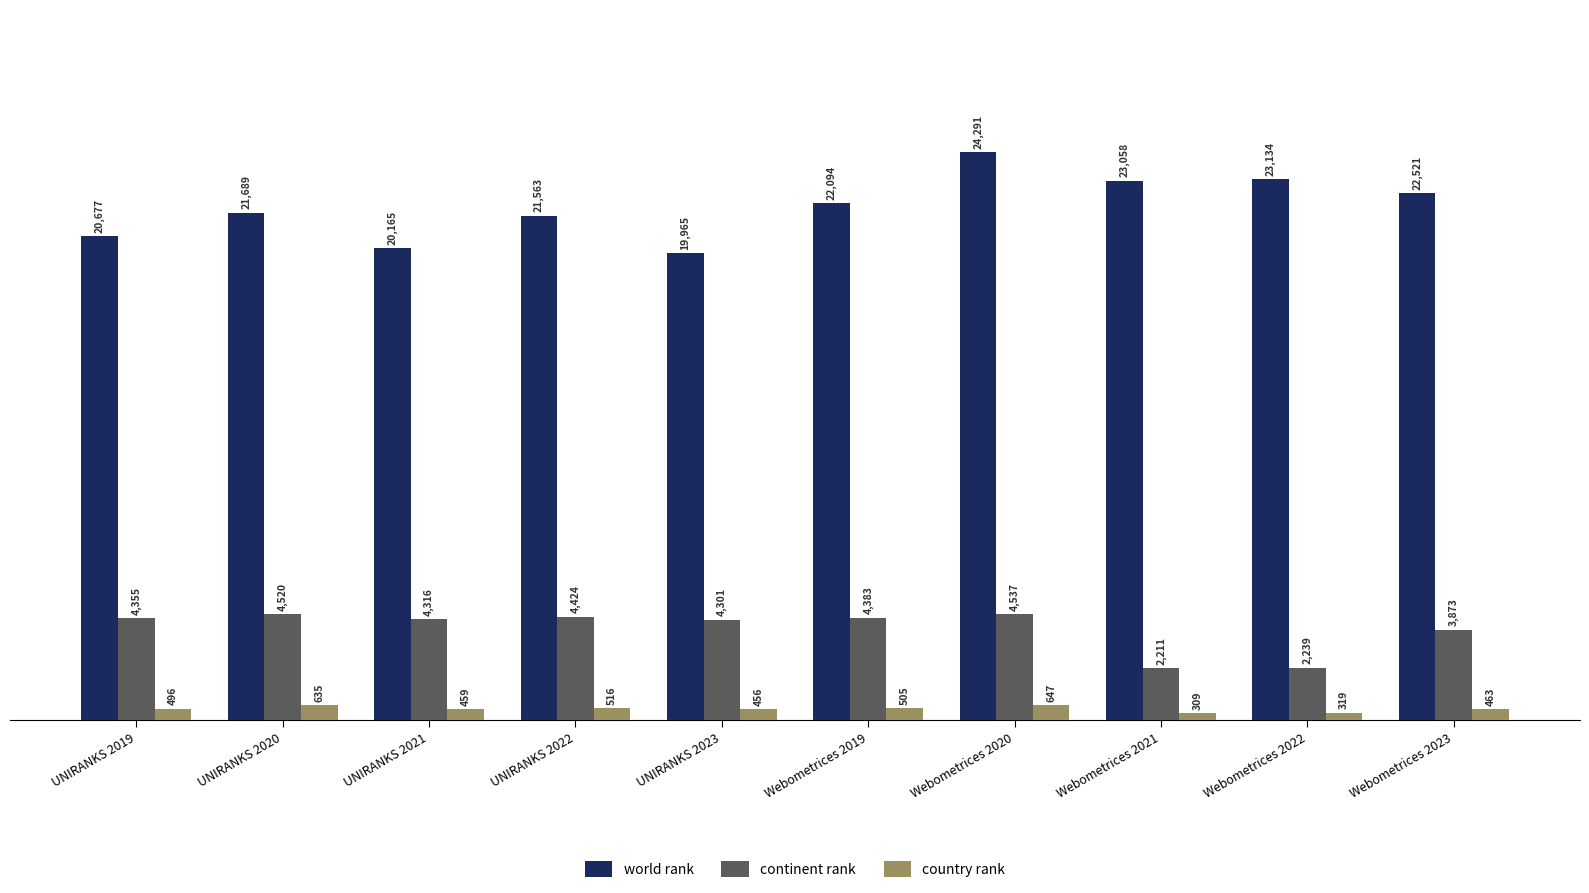

How many groups of bars are there?

10